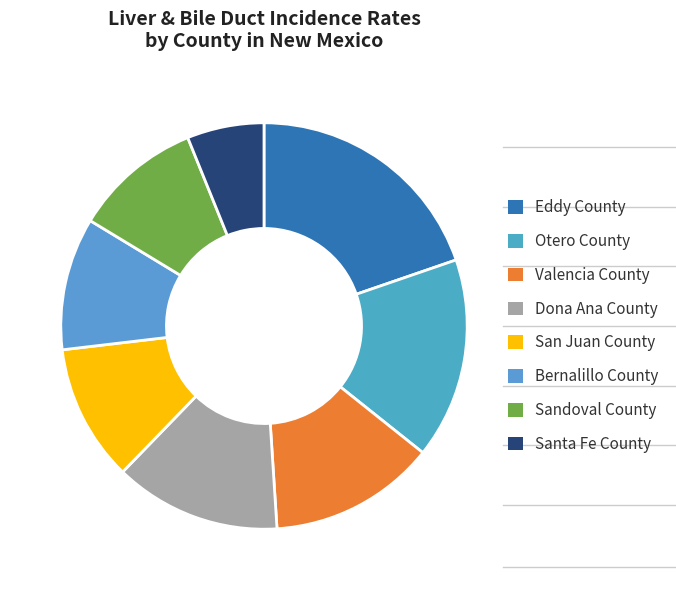

What percentage is the Otero County slice, to the nearest percent?

16%